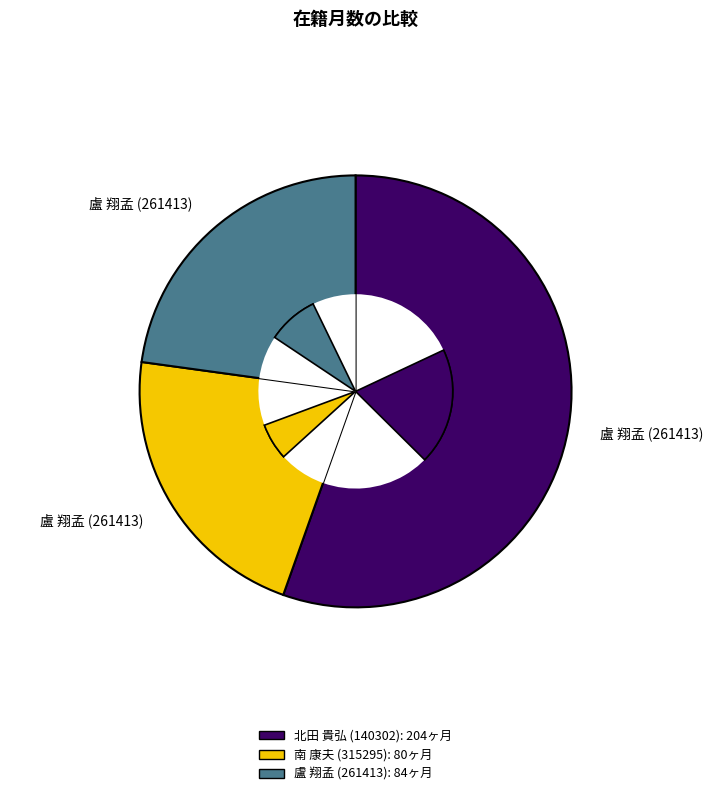

The 北田 貴弘 (140302) slice represents 65% of the pie. True or false?

False